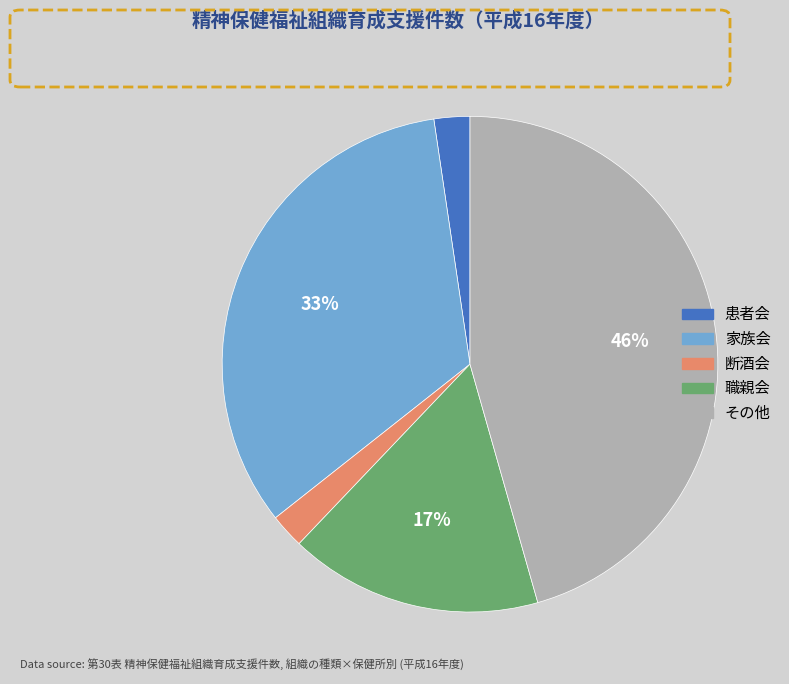

Which category has the biggest portion of the pie?

その他